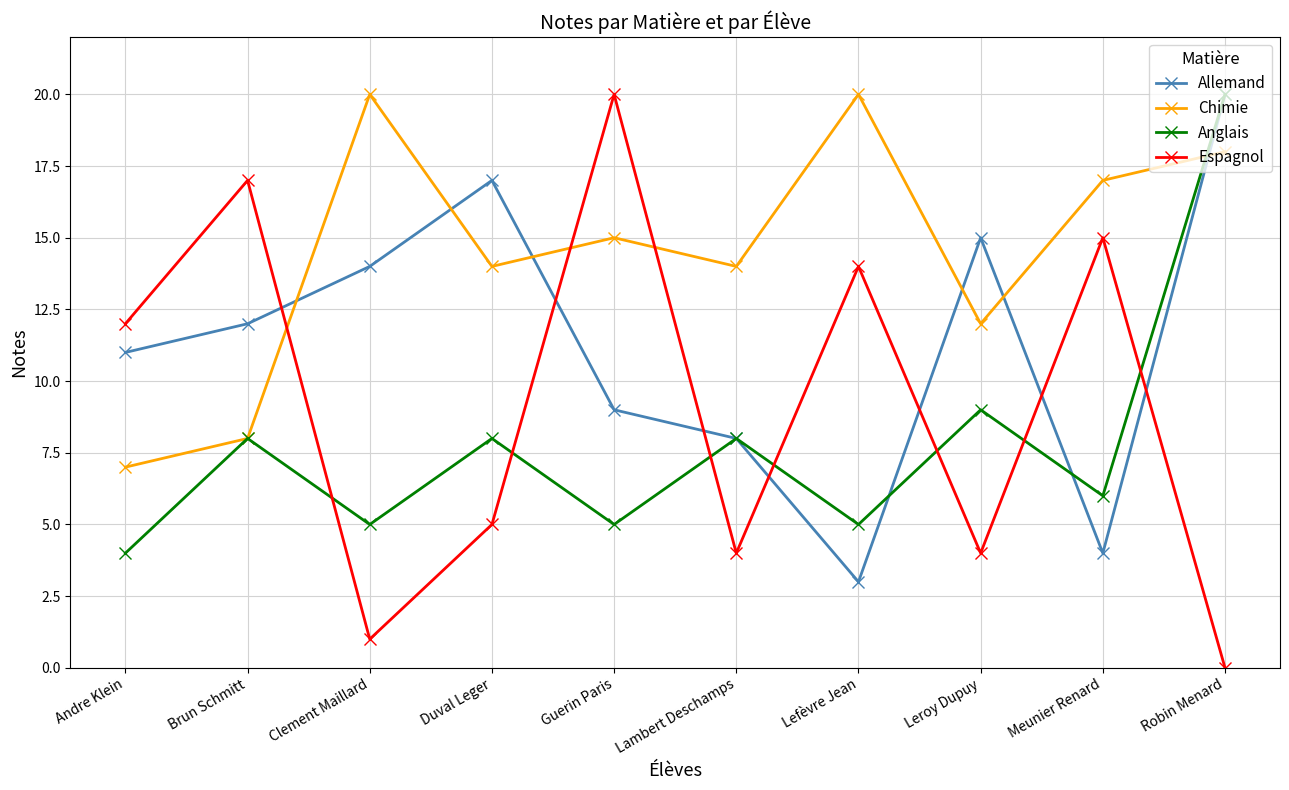

What position from the left is Lefèvre Jean?

7